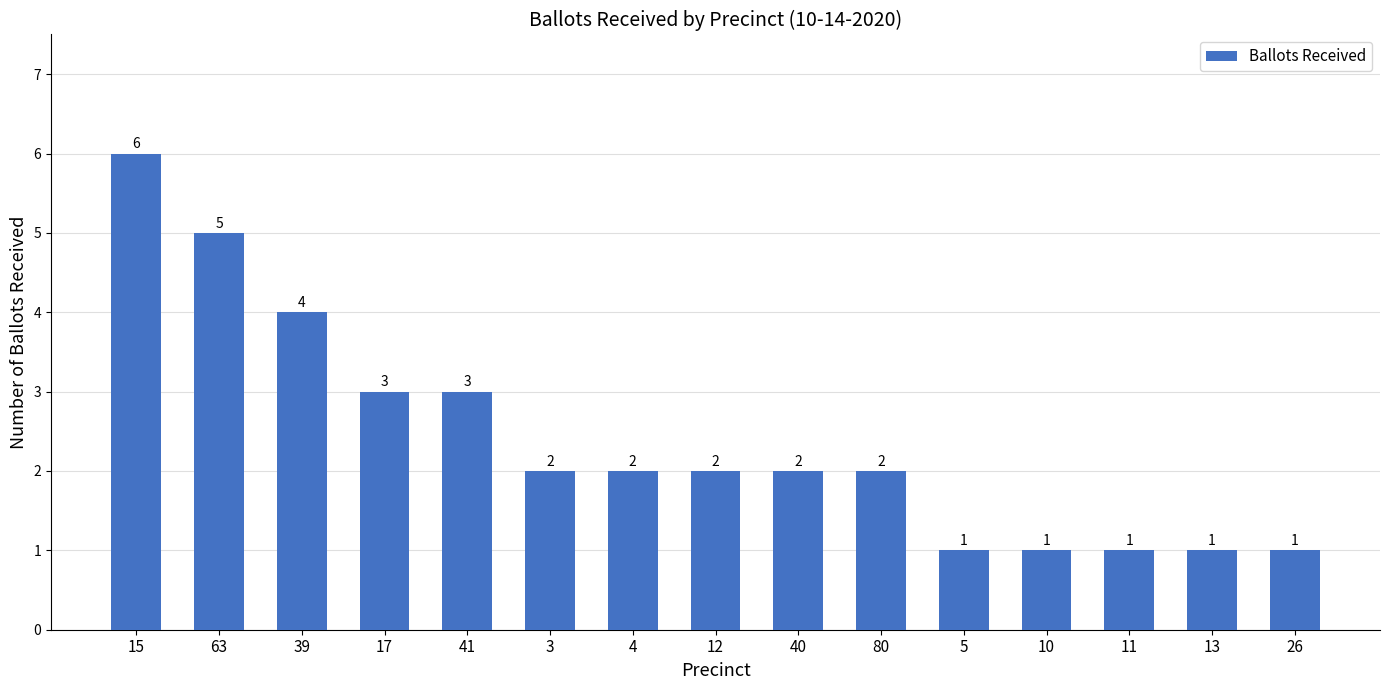

Does the chart contain stacked bars?

No